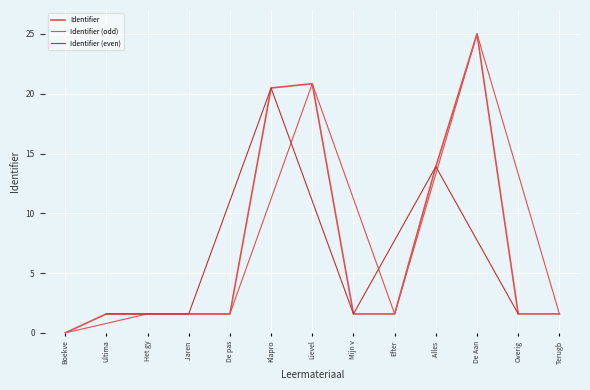

What value does the data have at Terugb?

1.6